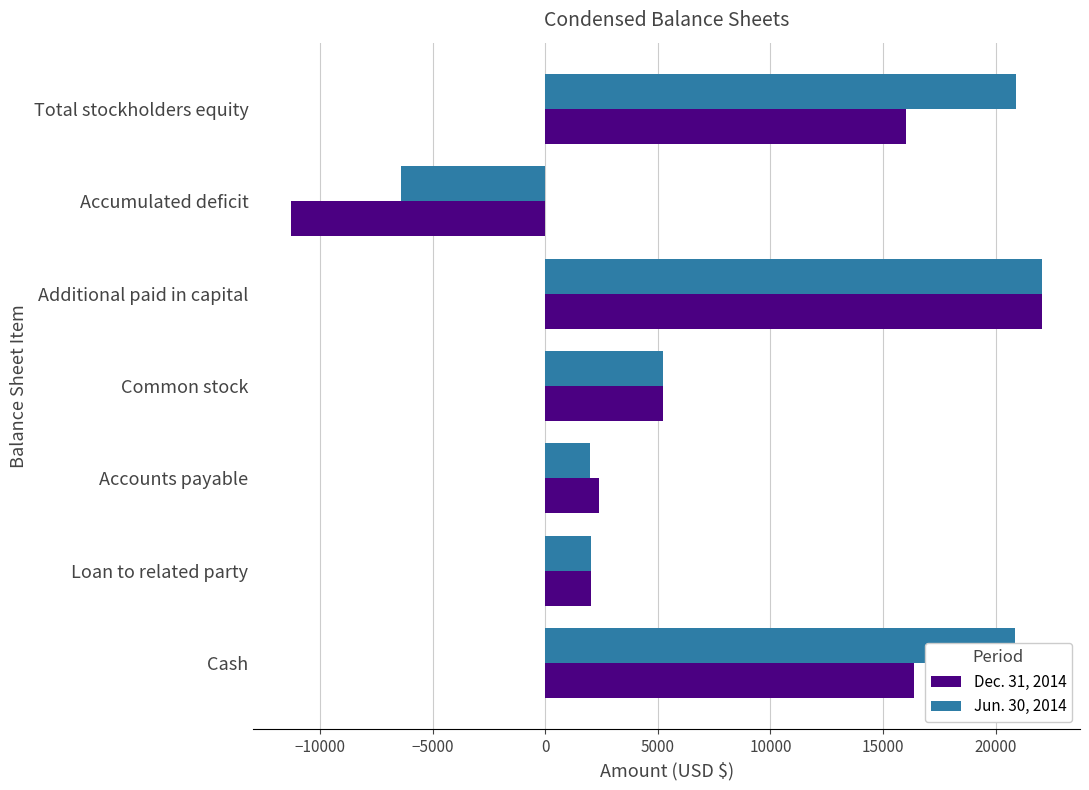

What is the smallest value displayed?

-11293